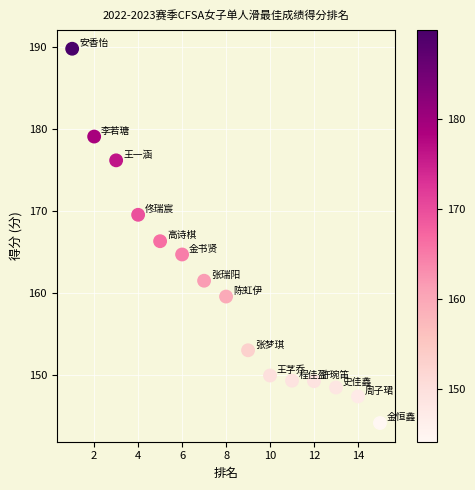

What is the range of X values (max minus min)?

14.0